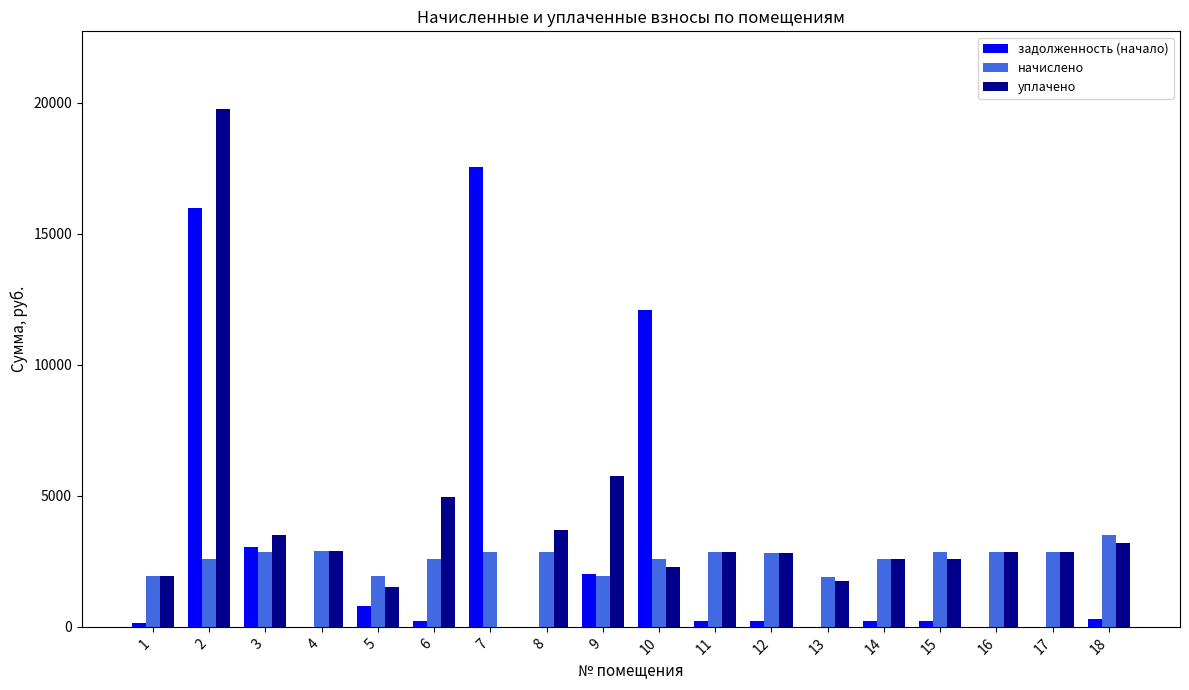

What is the highest value of the задолженность (начало) series?

17527.0